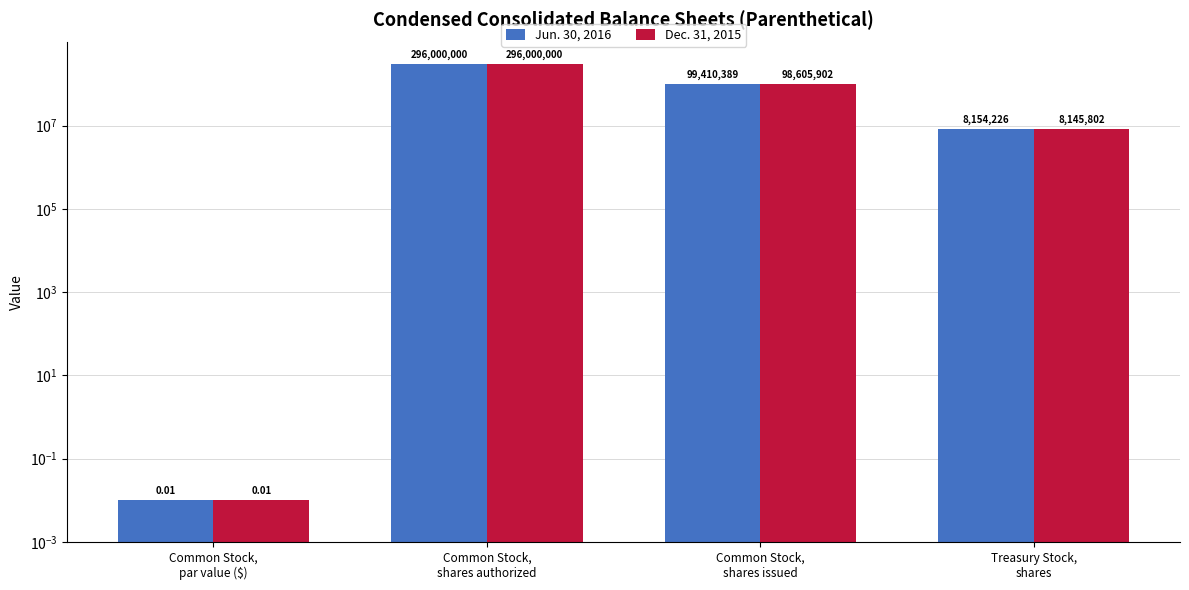

Rank the series by their maximum value, from highest to lowest.

Jun. 30, 2016, Dec. 31, 2015